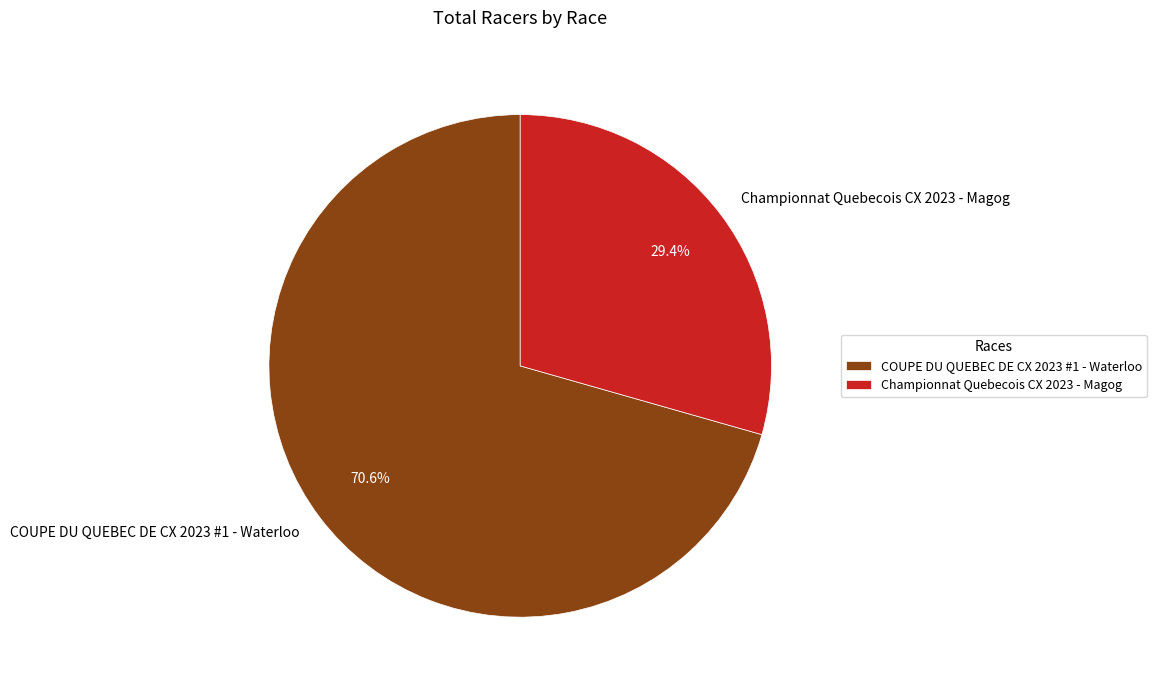

What is the total percentage of Championnat Quebecois CX 2023 - Magog and COUPE DU QUEBEC DE CX 2023 #1 - Waterloo?

100.0%